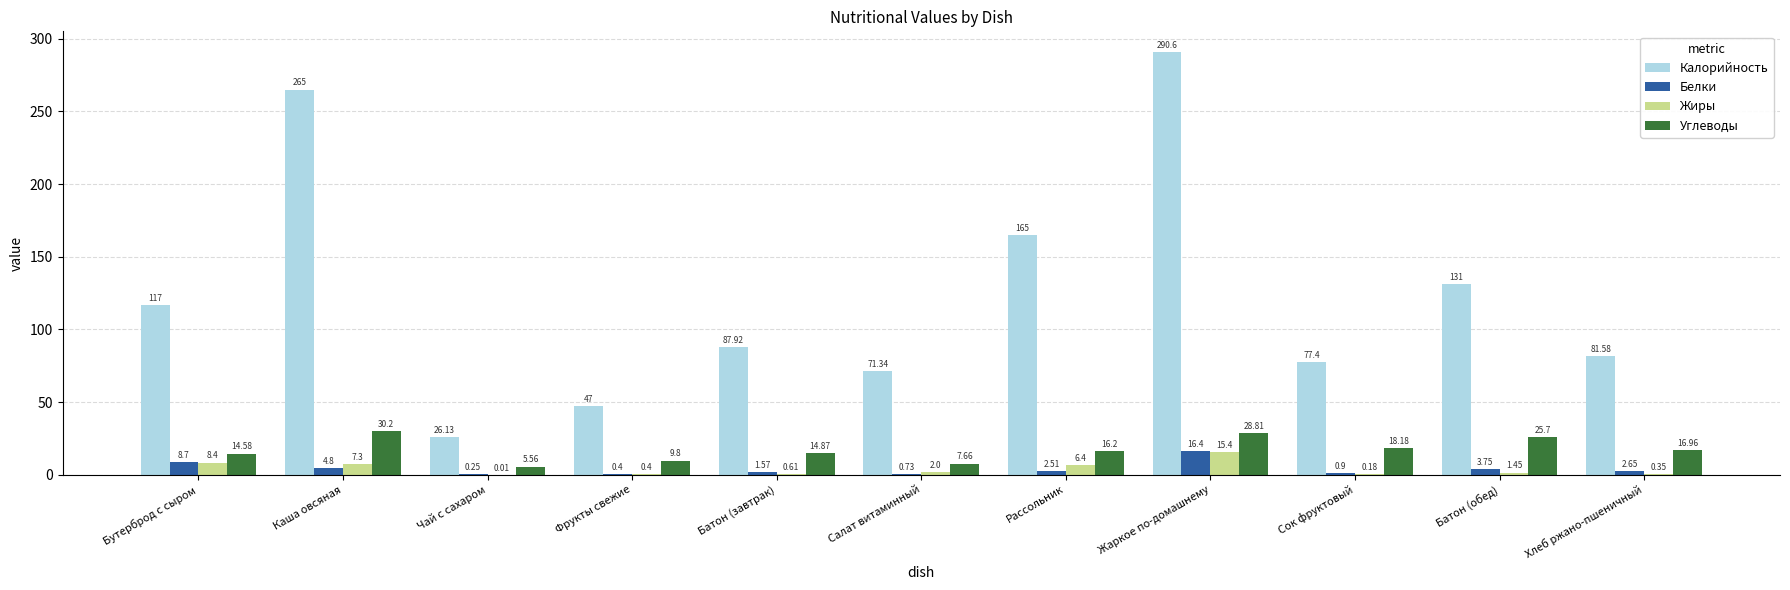

At which label does Калорийность reach its peak?

Жаркое по-домашнему